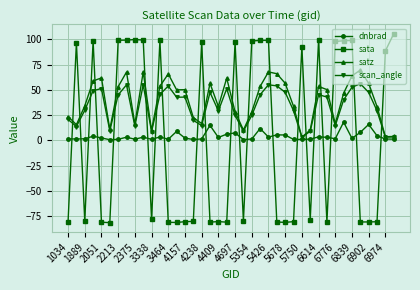

How many values in the satz series exceed 49?

20